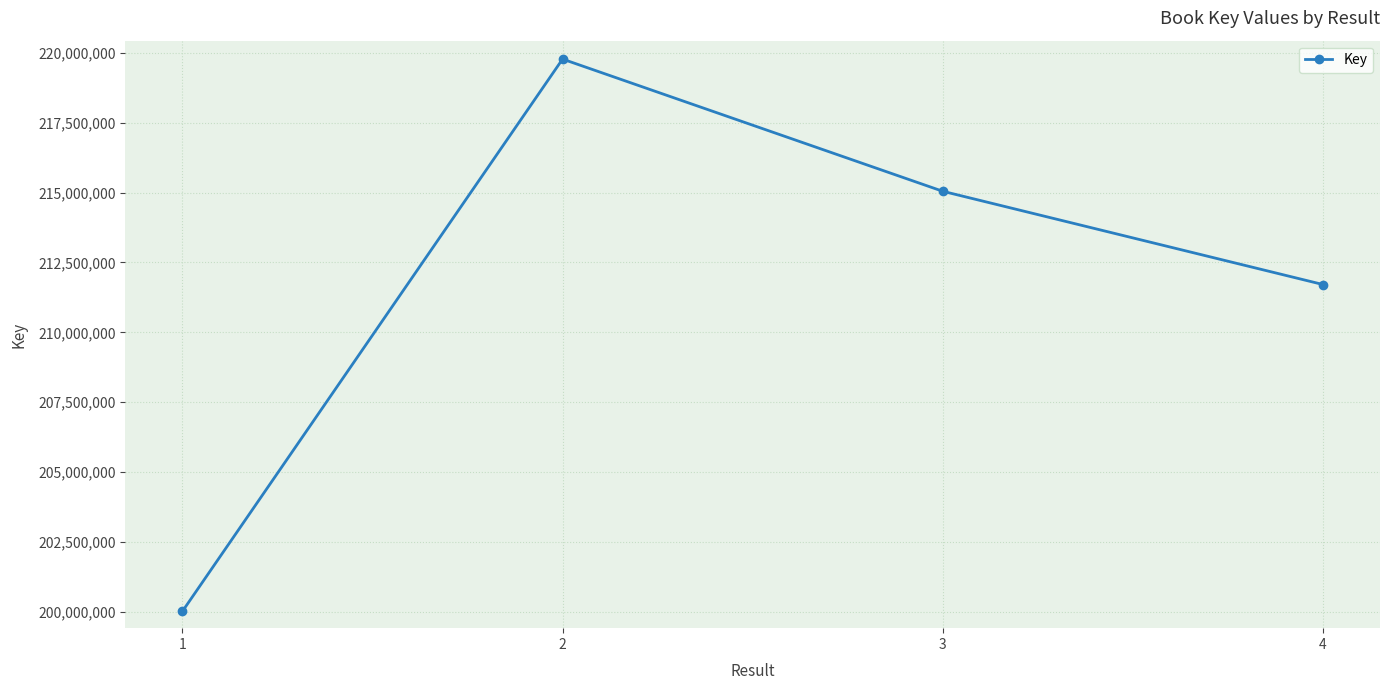

What is the maximum value shown in the chart?

219775572